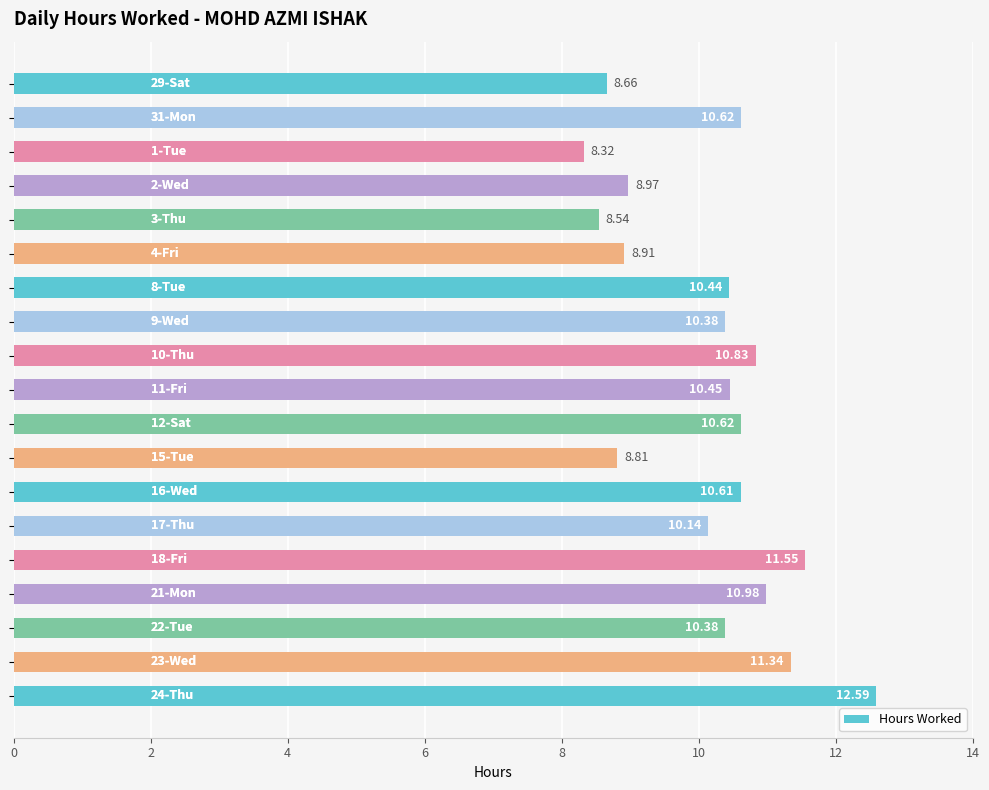

What is the difference between the maximum and minimum values?

4.3